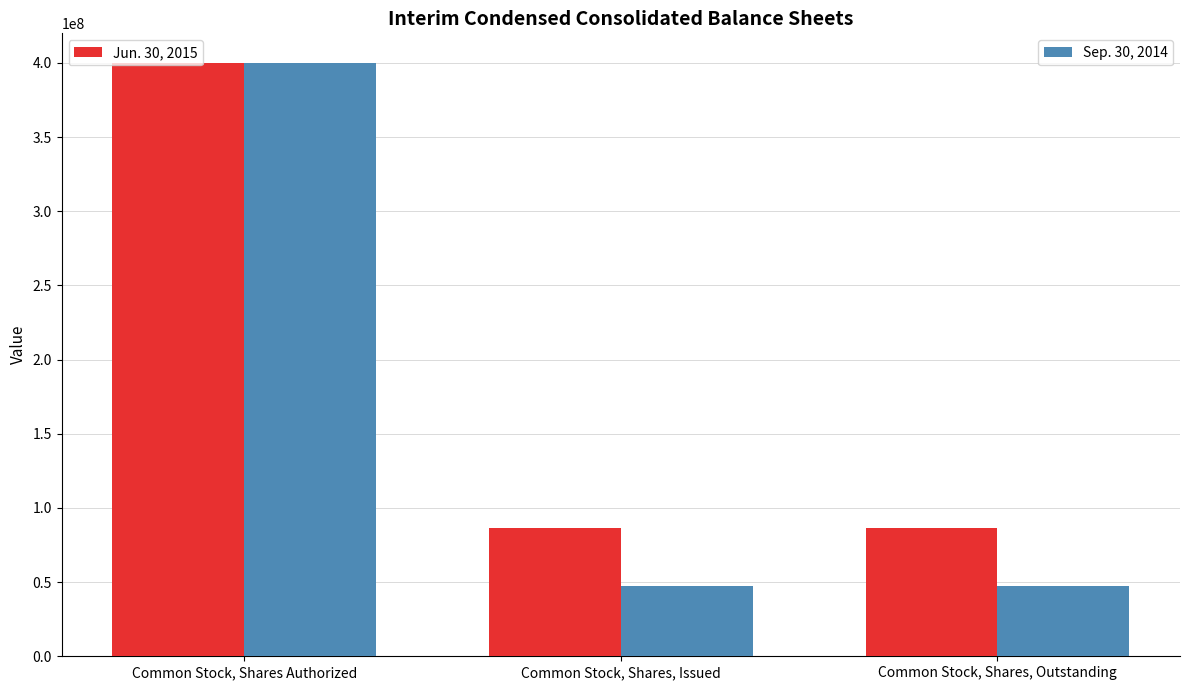

What is the difference between the highest and lowest values at Common Stock, Shares, Outstanding?

39016372